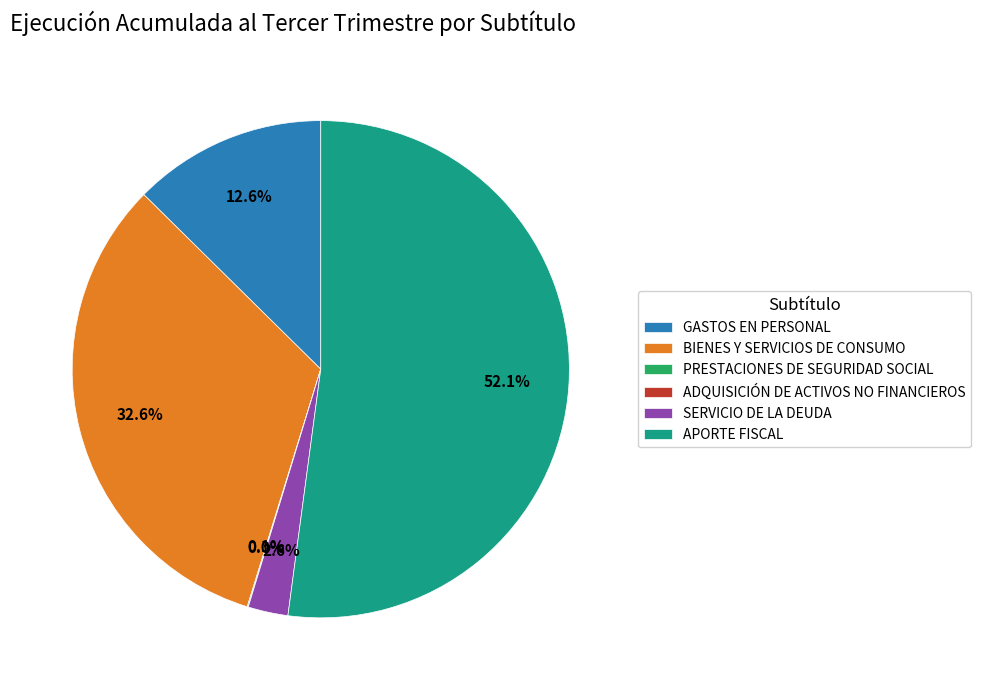

Is there a majority slice in this chart?

Yes